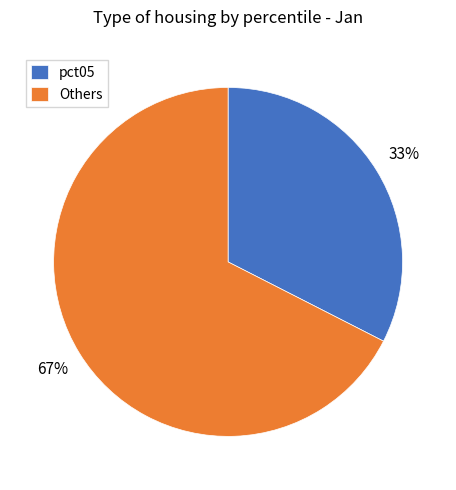

To the nearest percent, what is the combined percentage of pct05 and Others?

100%